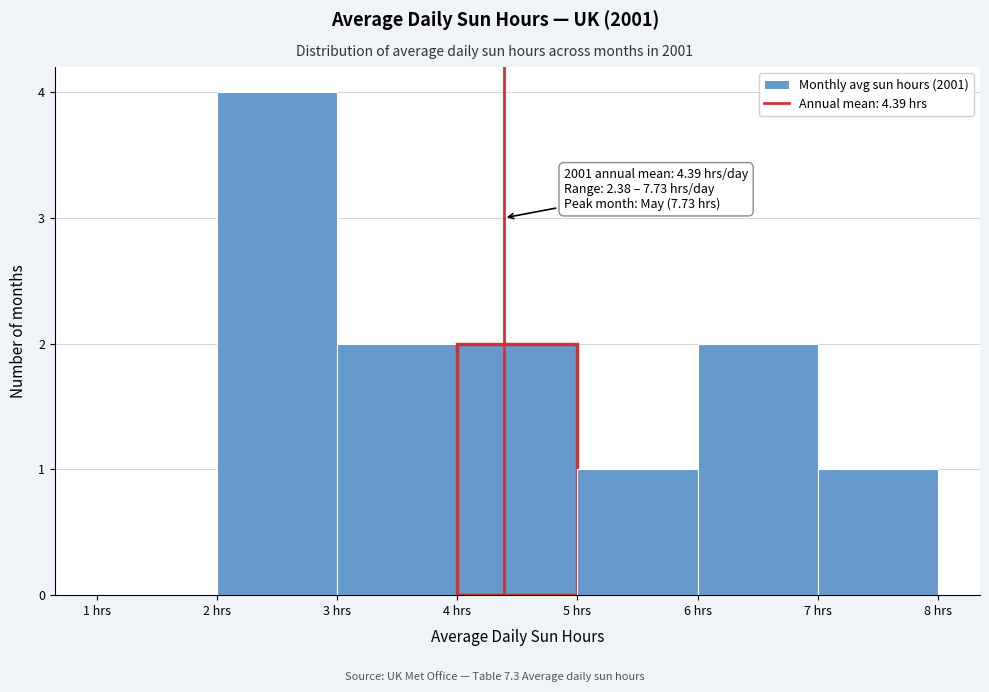

Which range on the x-axis has the tallest bar?

2 to 3